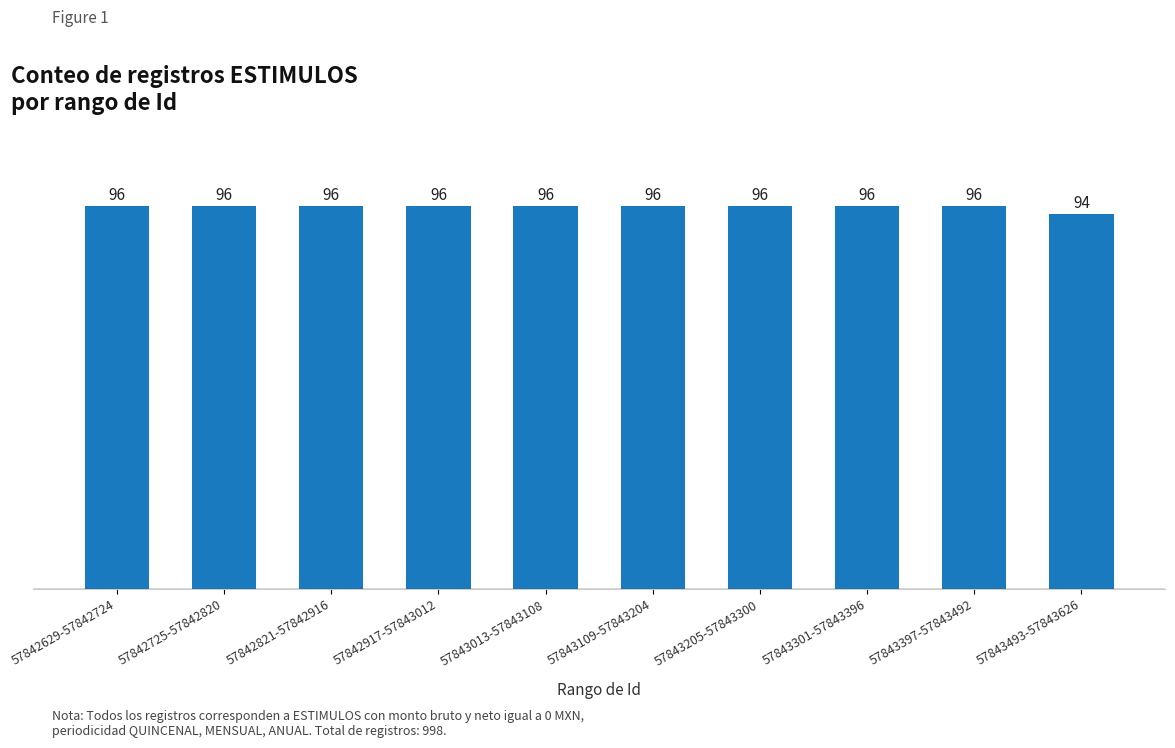

Count the values in the range 96 to 97.

9